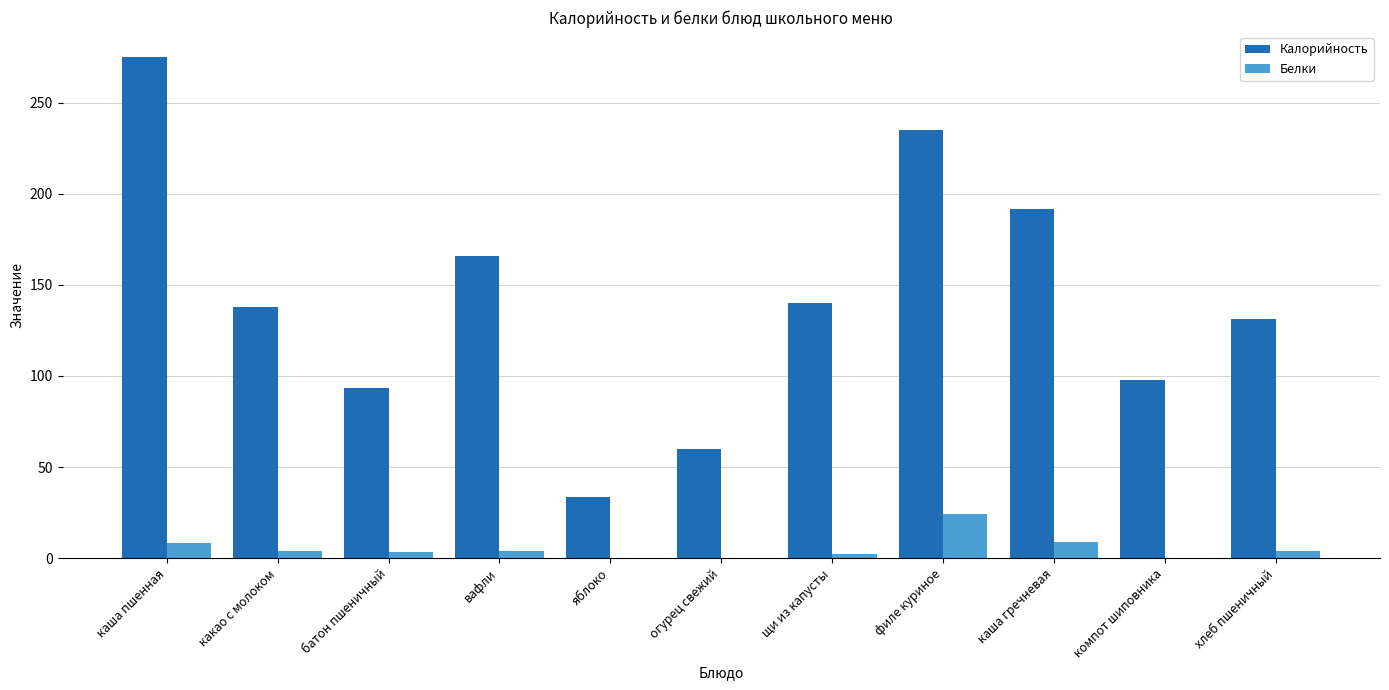

Which series changed the most between каша пшенная and яблоко?

Калорийность